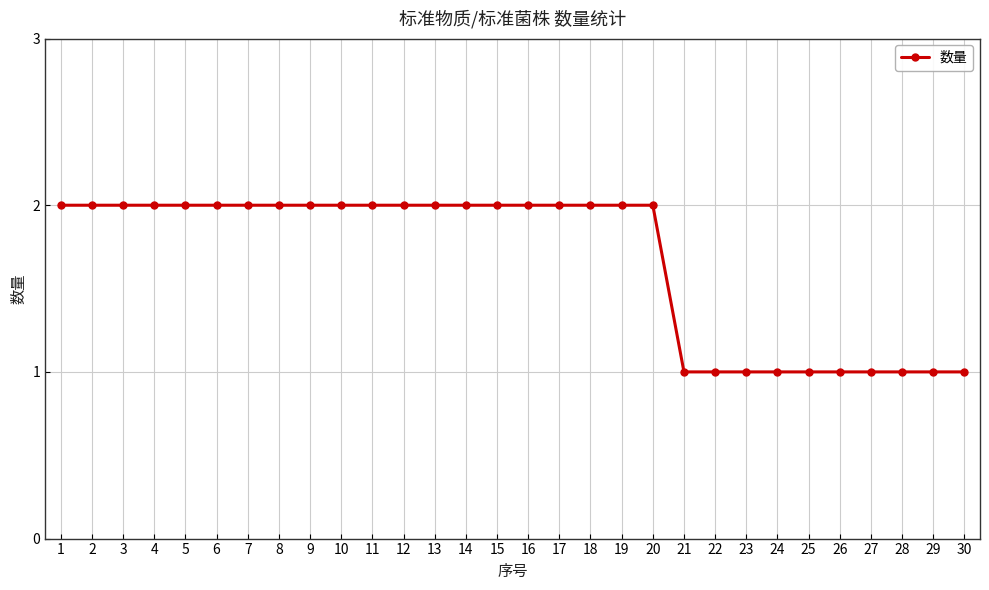

Between 21 and 12, which is larger?

12